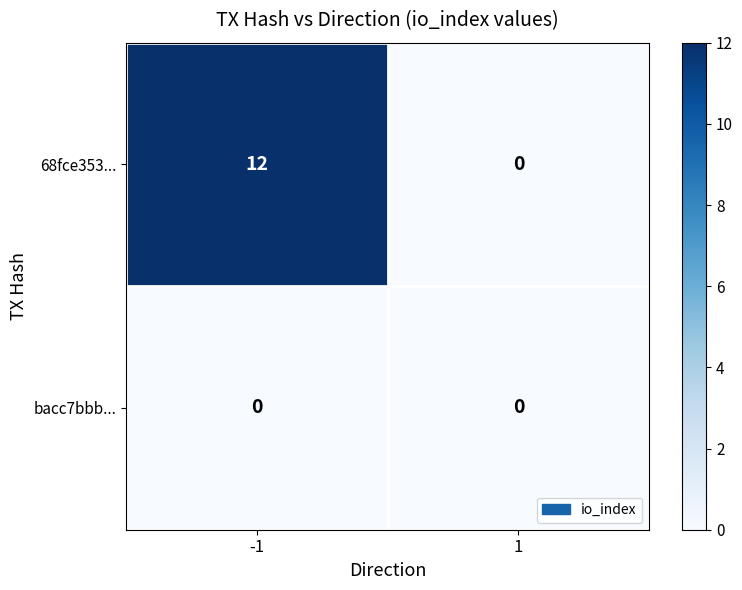

Reading left to right, transcribe all the data shown in this chart.

68fce353...: -1=12	1=0
bacc7bbb...: -1=0	1=0